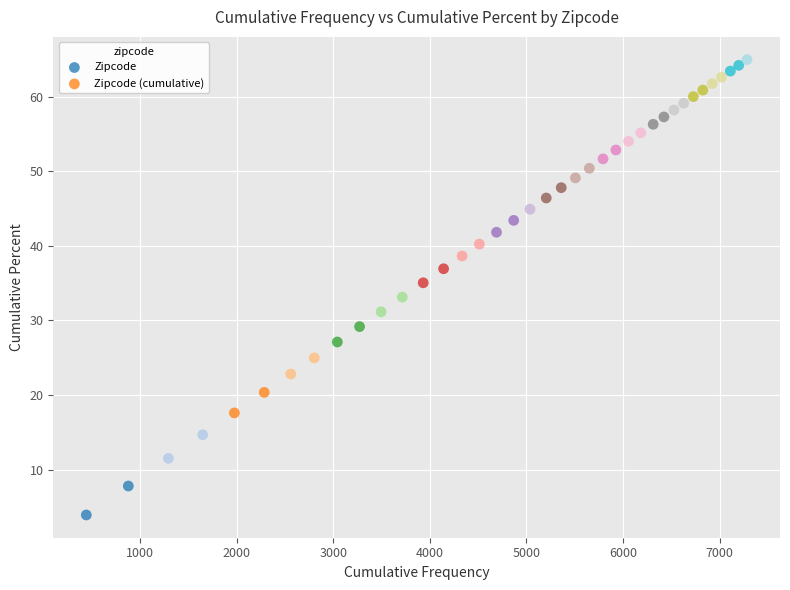

What is the range of Y values (max minus min)?

61.0